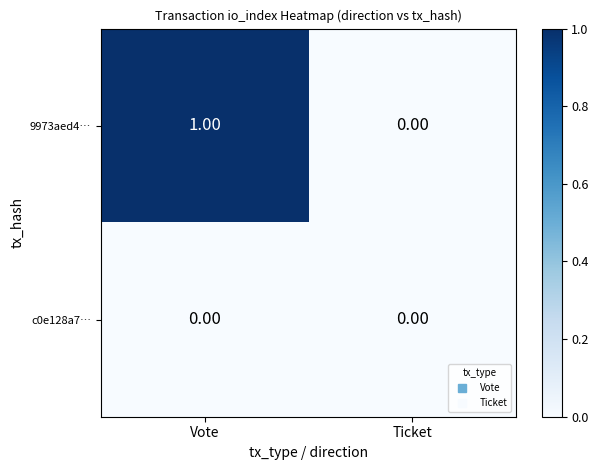

What is the total value across all series at Vote?

1